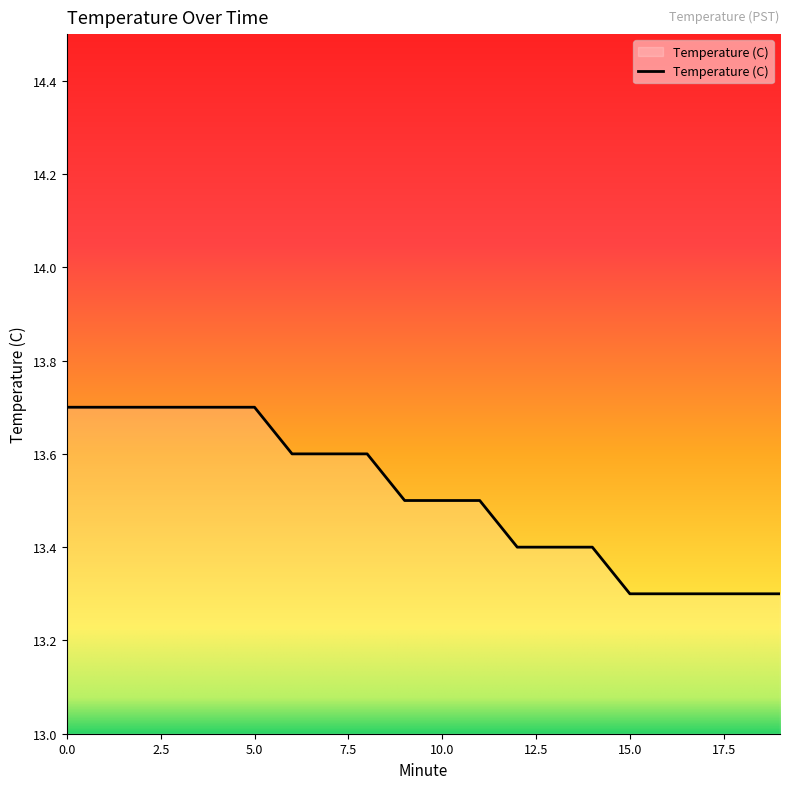

What is the sum of all values?

270.2